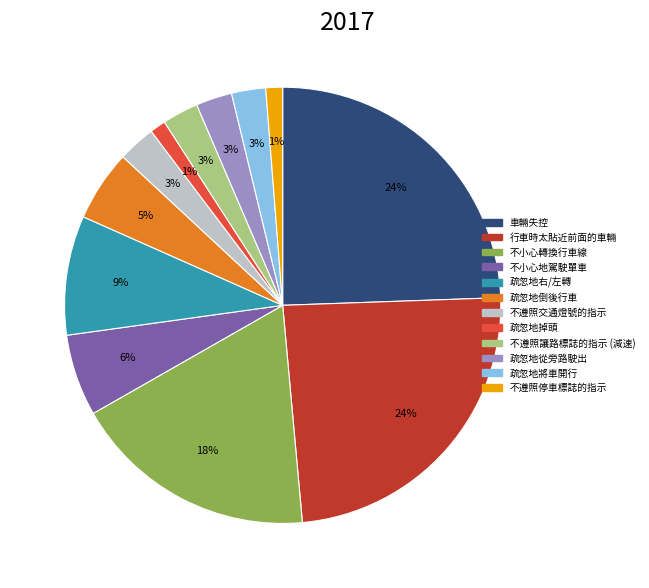

To the nearest percent, what is the combined percentage of 不遵照讓路標誌的指示 (減速) and 疏忽地倒後行車?

8%